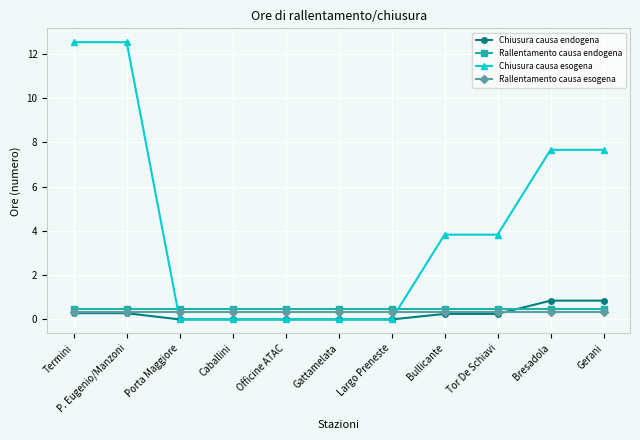

How many data points in Chiusura causa esogena are less than 3?

5